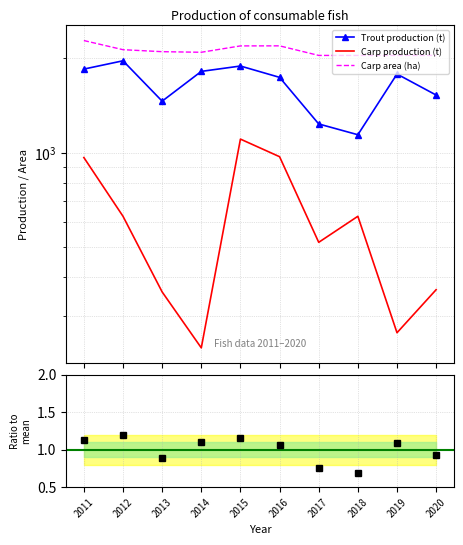

Reading left to right, list all the values displayed in this chart.

Trout production (t): 2011=1847.0	2012=1963.0	2013=1459.0	2014=1816.0	2015=1889.0	2016=1738.0	2017=1234.0	2018=1140.0	2019=1781.0	2020=1526.0
Carp production (t): 2011=964.0	2012=626.0	2013=359.0	2014=238.0	2015=1104.0	2016=970.0	2017=517.0	2018=626.0	2019=266.0	2020=365.0
Carp area (ha): 2011=2278.0	2012=2130.0	2013=2099.0	2014=2090.0	2015=2190.0	2016=2191.0	2017=2042.0	2018=2042.0	2019=2042.0	2020=2042.0
Ratio to mean: 2011=1.1	2012=1.2	2013=0.9	2014=1.1	2015=1.2	2016=1.1	2017=0.8	2018=0.7	2019=1.1	2020=0.9